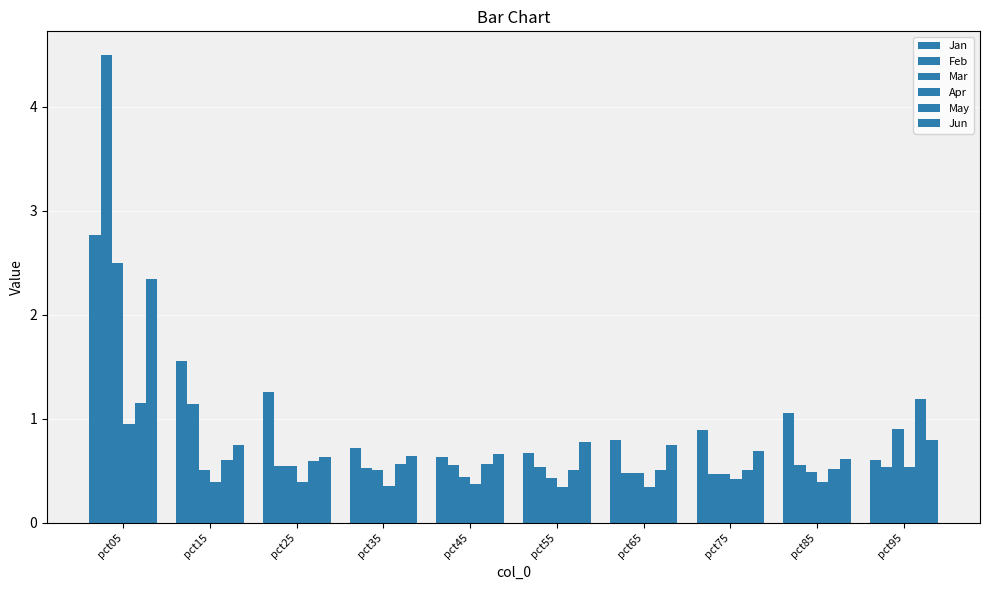

What is the sum of all Feb values?

9.9